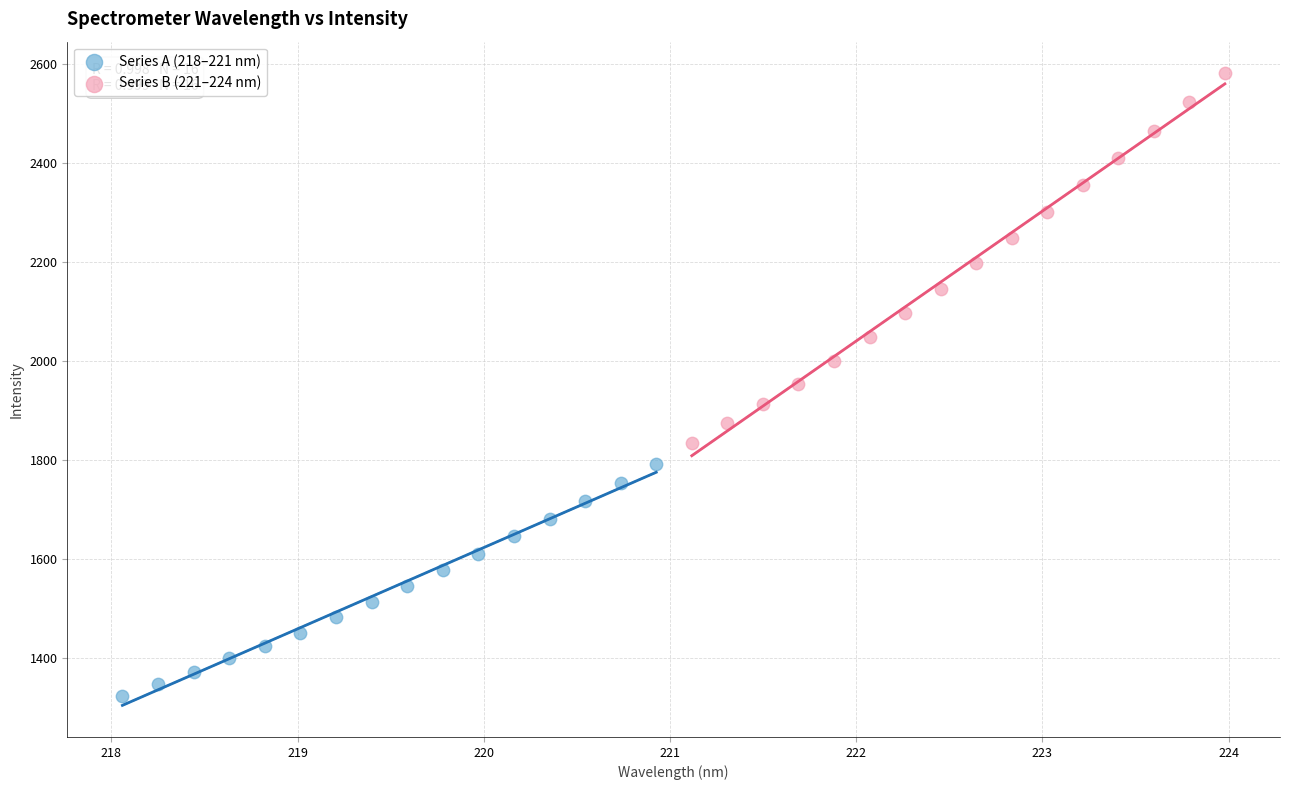

Which series has the largest Y range (max minus min)?

Series B (221–224 nm)